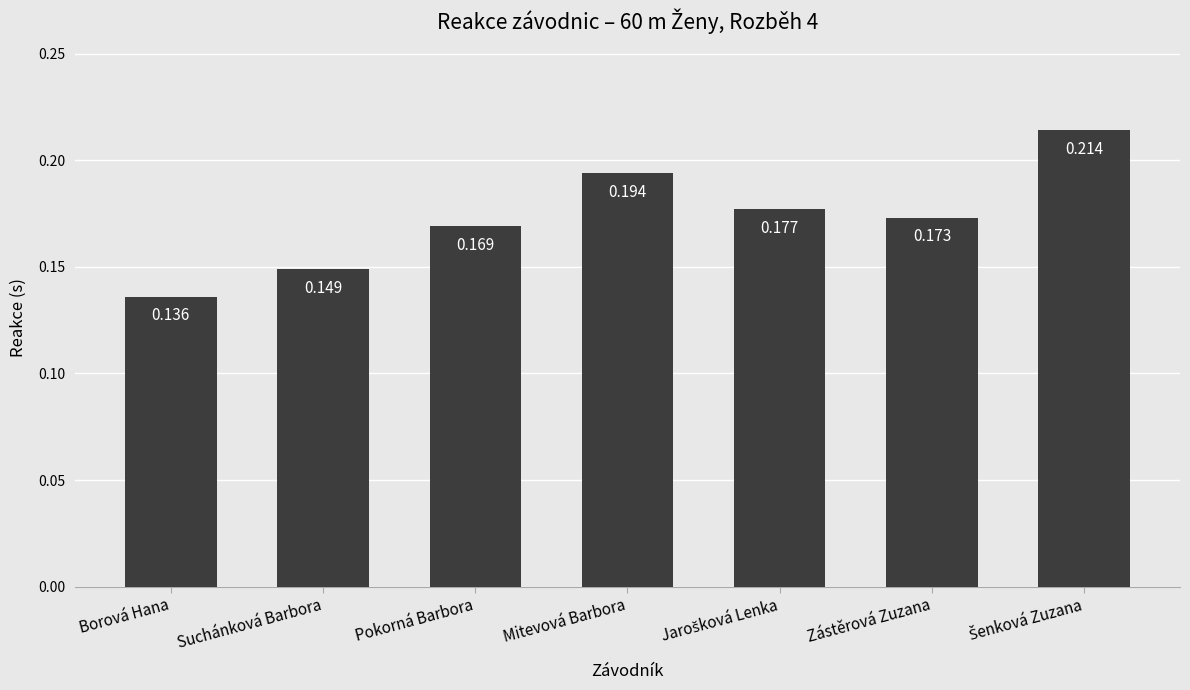

What is the label of the 4th bar from the left?

Mitevová Barbora